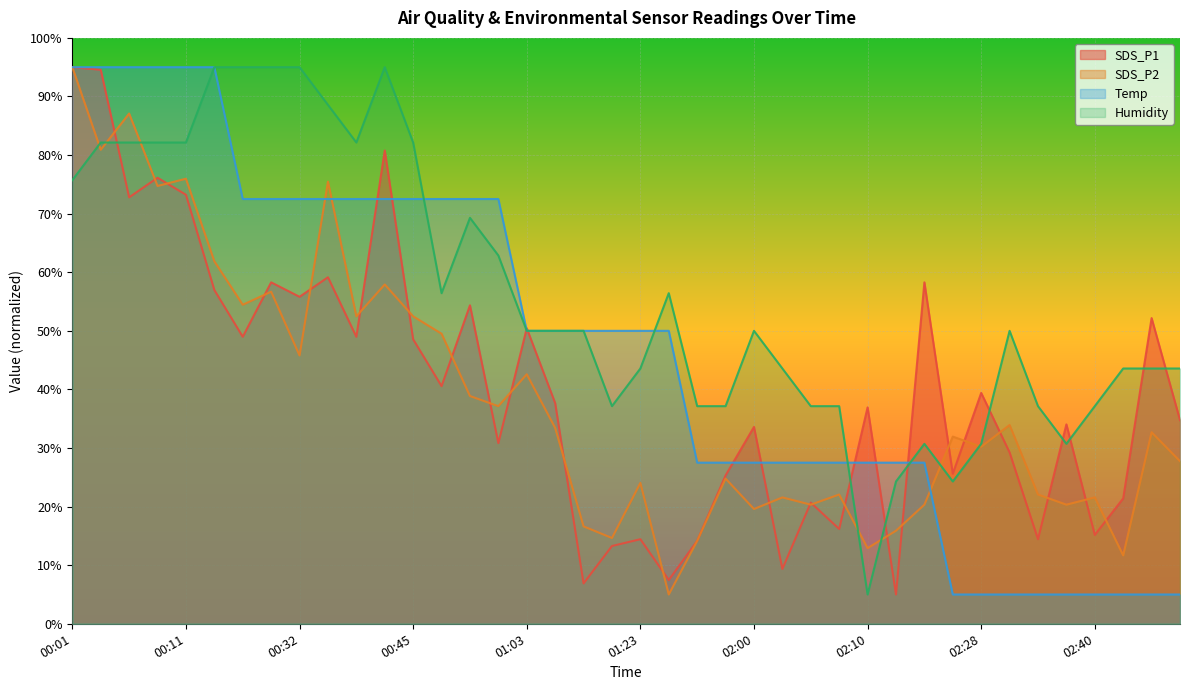

List the labels in order of Temp value, largest first.

00:01, 00:04, 00:06, 00:09, 00:11, 00:17, 00:27, 00:30, 00:32, 00:35, 00:37, 00:39, 00:45, 00:55, 00:58, 01:00, 01:03, 01:05, 01:18, 01:21, 01:23, 01:29, 01:39, 01:58, 02:00, 02:02, 02:05, 02:07, 02:10, 02:12, 02:15, 02:25, 02:28, 02:33, 02:35, 02:38, 02:40, 02:48, 02:51, 02:54